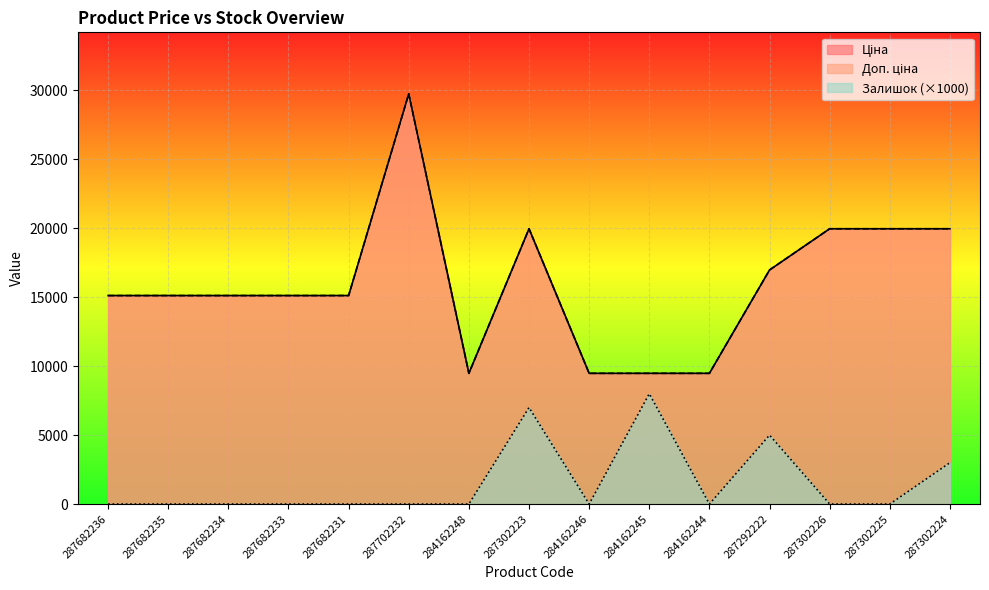

Reading right to left, what are all the values shown in this chart?

Ціна: 287302224=19964.2	287302225=19964.2	287302226=19964.2	287292222=16976.3	284162244=9480.1	284162245=9480.1	284162246=9480.1	287302223=19964.2	284162248=9480.1	287702232=29747.2	287682231=15120.0	287682233=15120.0	287682234=15120.0	287682235=15120.0	287682236=15120.0
Доп. ціна: 287302224=19964.2	287302225=19964.2	287302226=19964.2	287292222=16976.3	284162244=9480.1	284162245=9480.1	284162246=9480.1	287302223=19964.2	284162248=9480.1	287702232=29747.2	287682231=15120.0	287682233=15120.0	287682234=15120.0	287682235=15120.0	287682236=15120.0
Залишок: 287302224=3000.0	287302225=0.0	287302226=0.0	287292222=5000.0	284162244=0.0	284162245=8000.0	284162246=0.0	287302223=7000.0	284162248=0.0	287702232=0.0	287682231=0.0	287682233=0.0	287682234=0.0	287682235=0.0	287682236=0.0